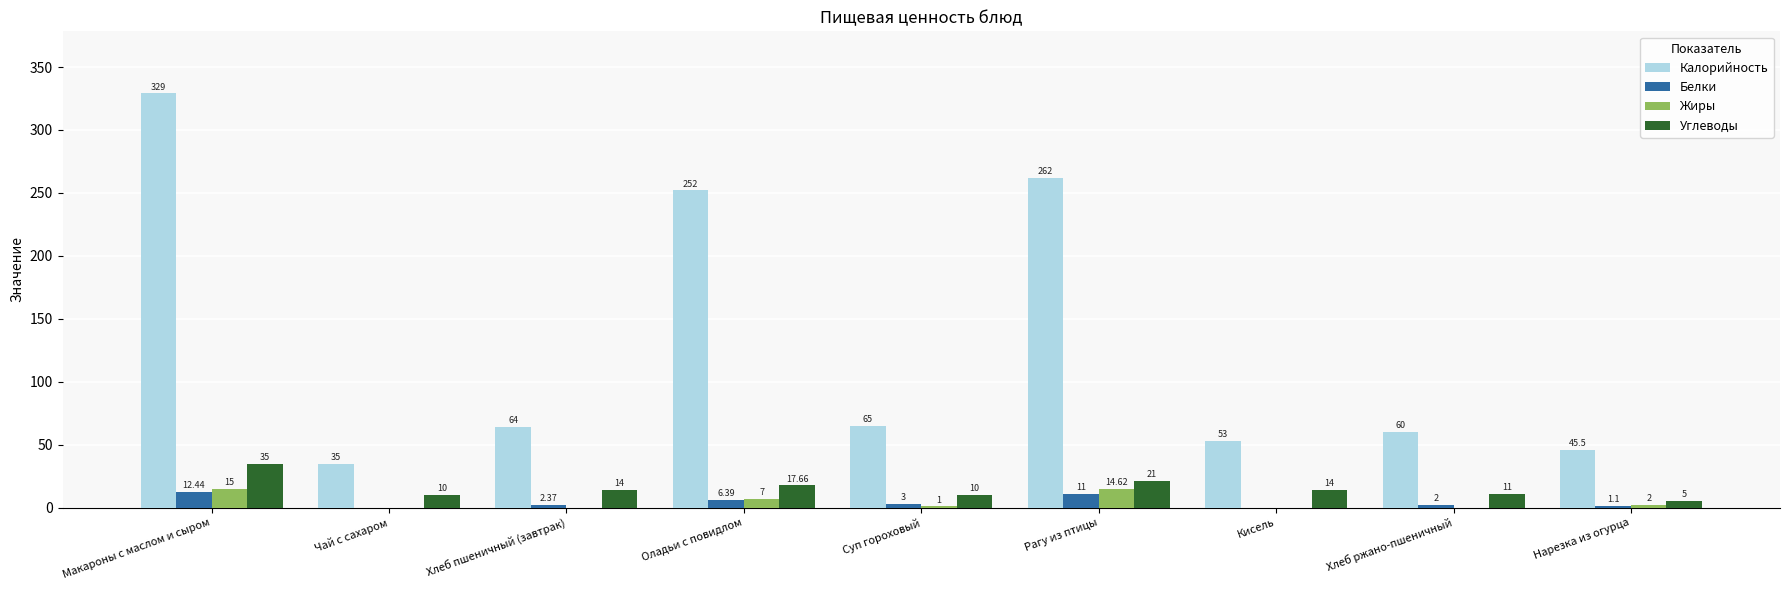

Which series has the largest range (max minus min)?

Калорийность